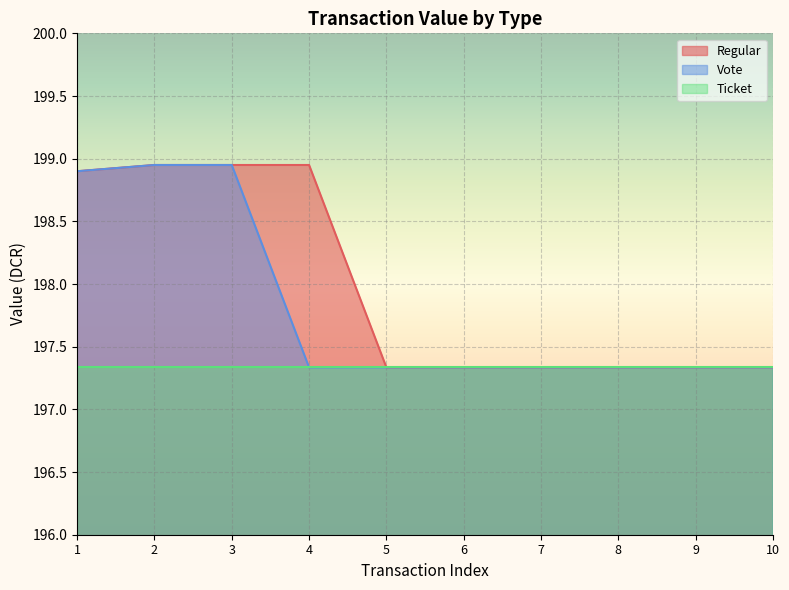

Between 1 and 9, which is larger?

1